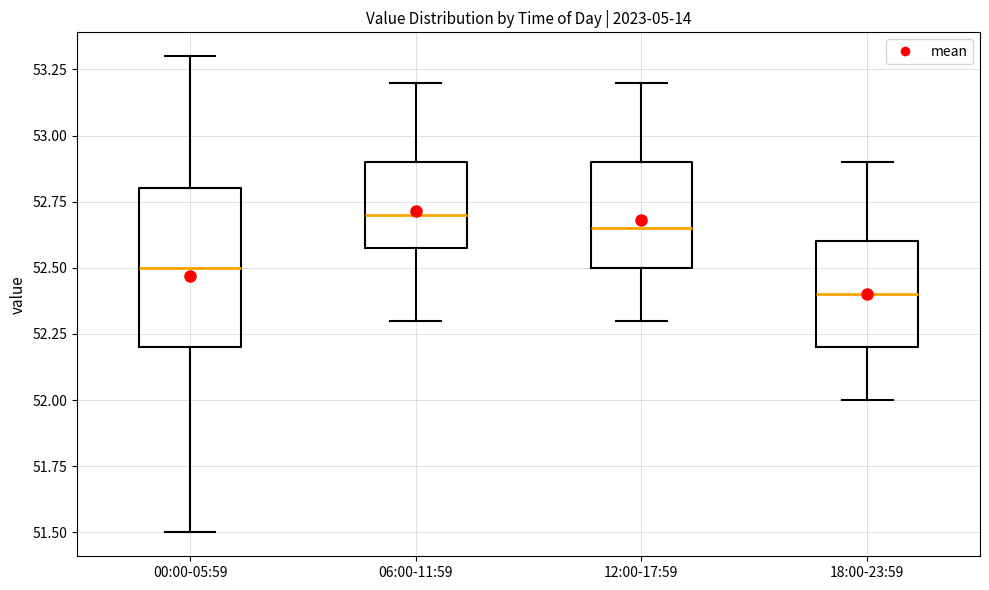

Which box is the tallest, from its lower edge to its upper edge?

00:00-05:59